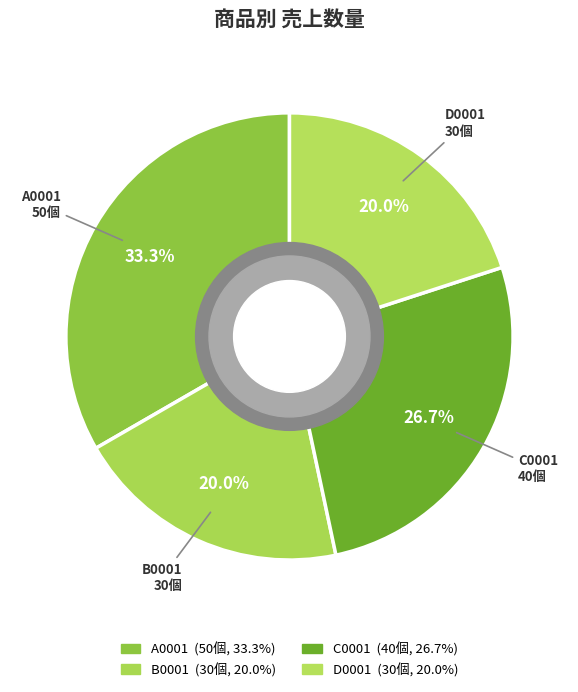

To the nearest percent, what is the combined percentage of D0001 and C0001?

47%